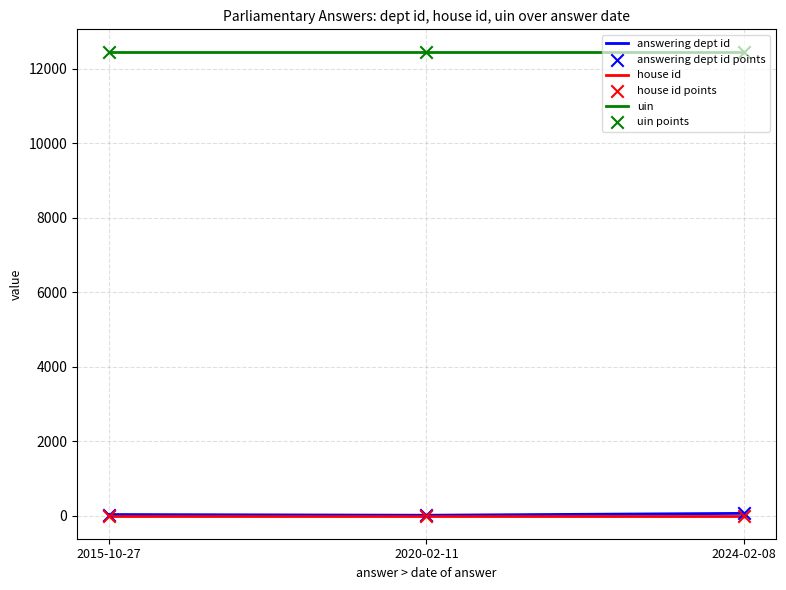

At how many categories does at least one series exceed 5145?

3